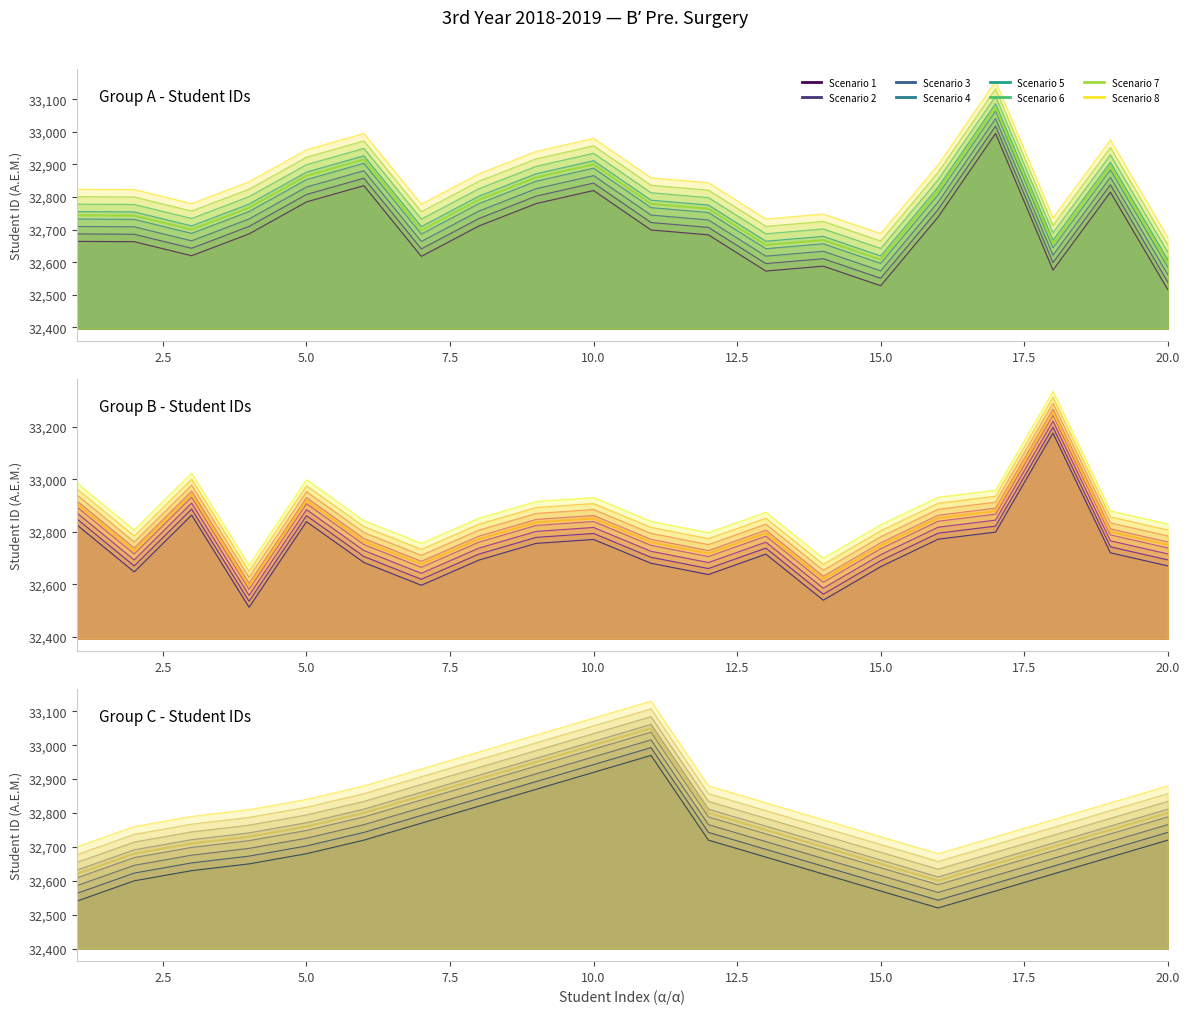

How many times do Group A and Group B cross each other?

12